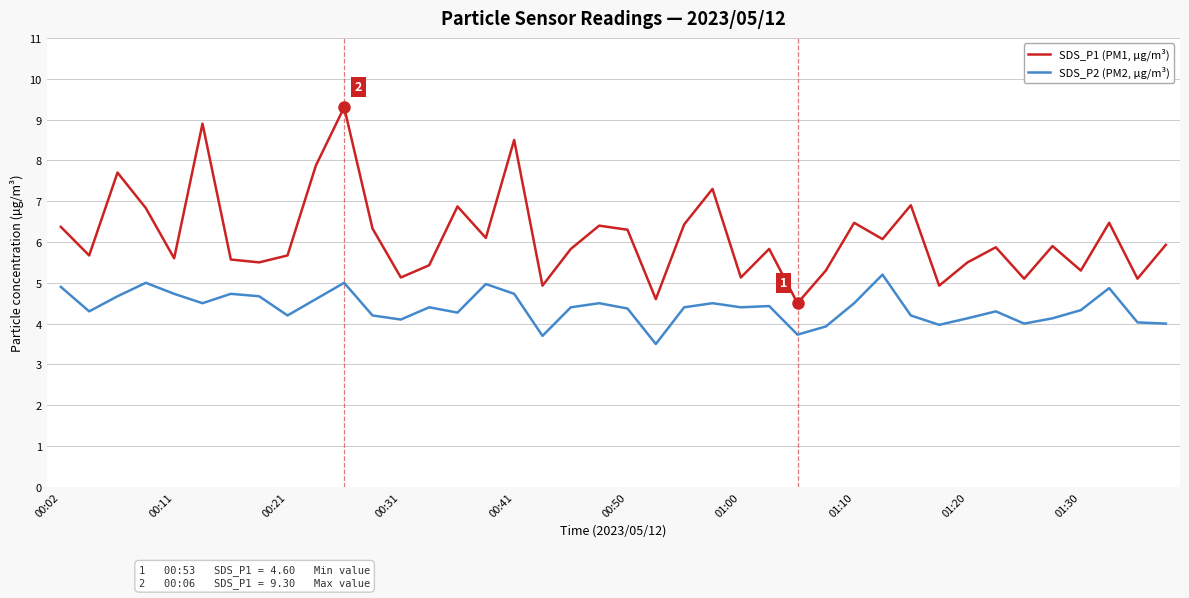

Rank the series by their maximum value, from lowest to highest.

SDS_P2 (PM2, µg/m³), SDS_P1 (PM1, µg/m³)